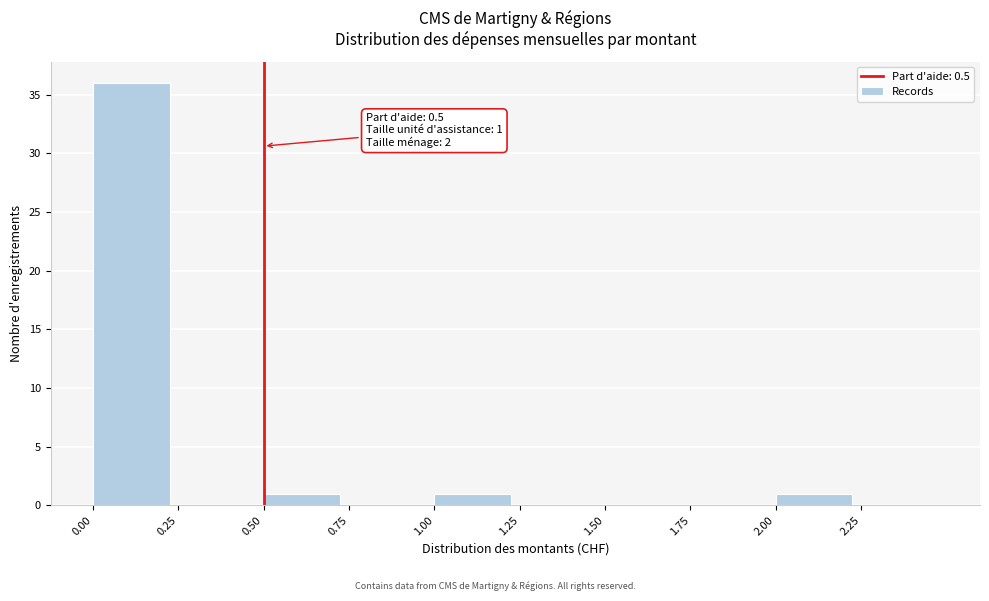

Which range on the x-axis has the tallest bar?

0.00 to 0.25